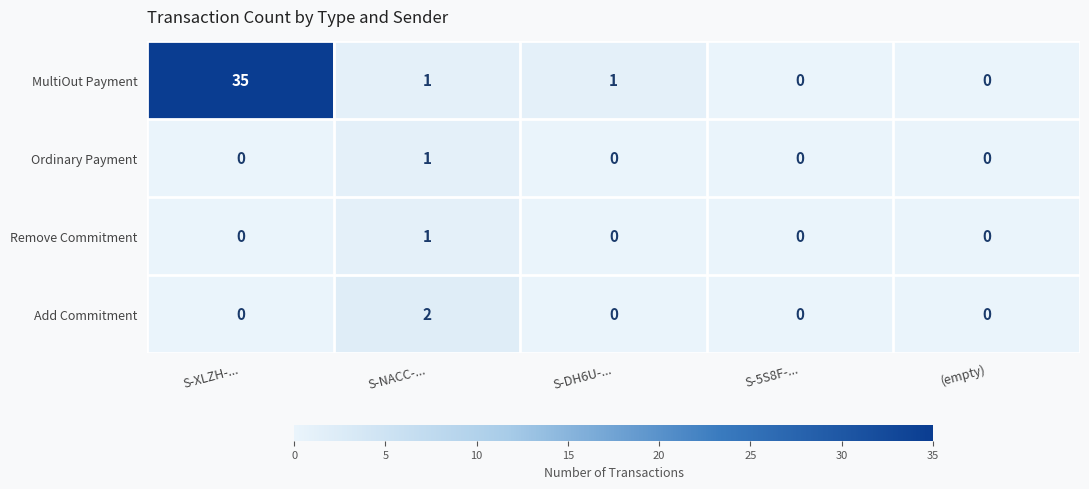

Count the number of categories in the chart.

5